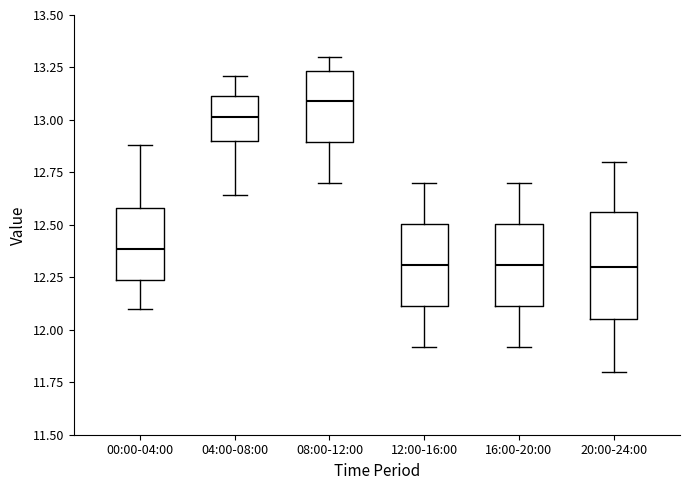

Where is the lower edge of the box for 04:00-08:00 on the y-axis? The values are not printed on the chart, so give them approximately, as read against the axis.

12.90